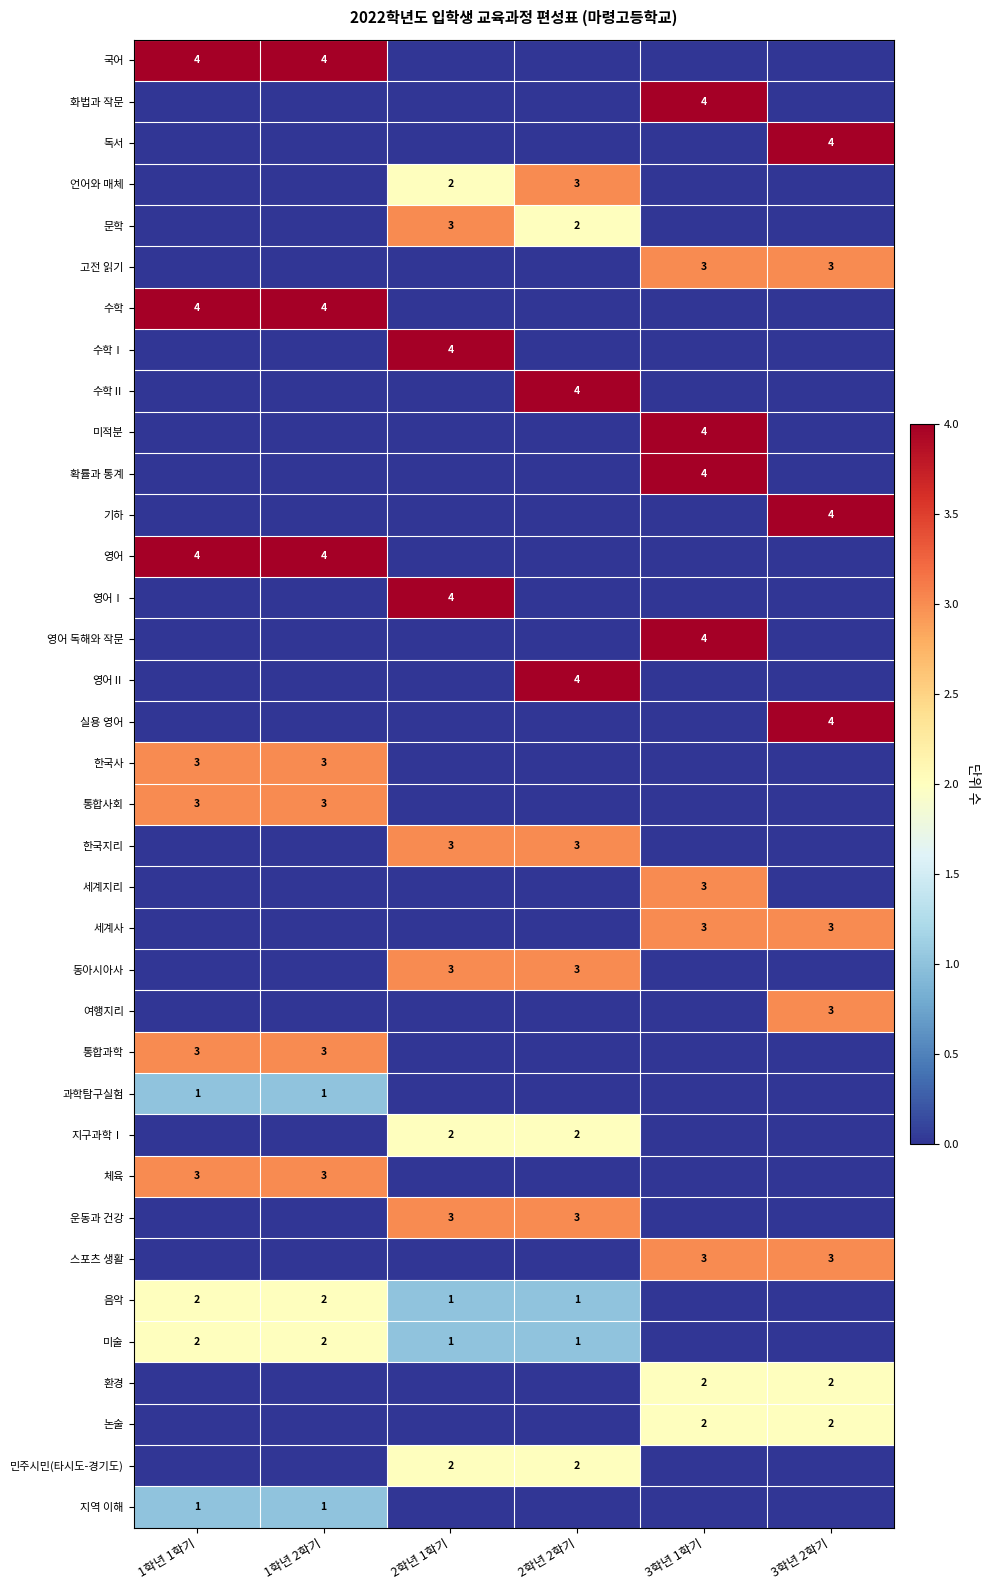

True or false: 세계지리 has a value of 3 at 3학년 1학기.

True